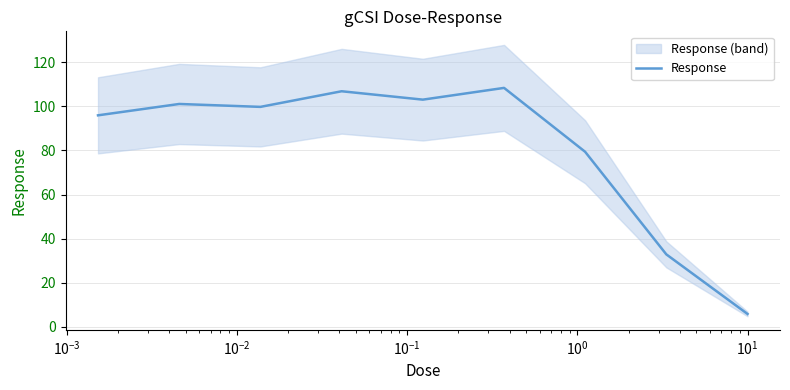

What is the minimum value for Response?

5.8